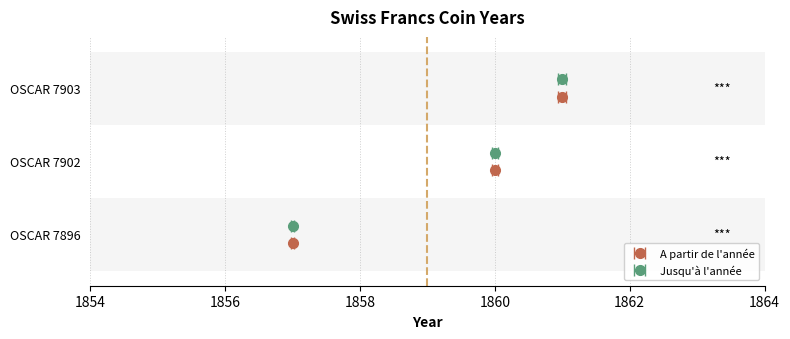

What is the minimum value for A partir de l annee?

1857